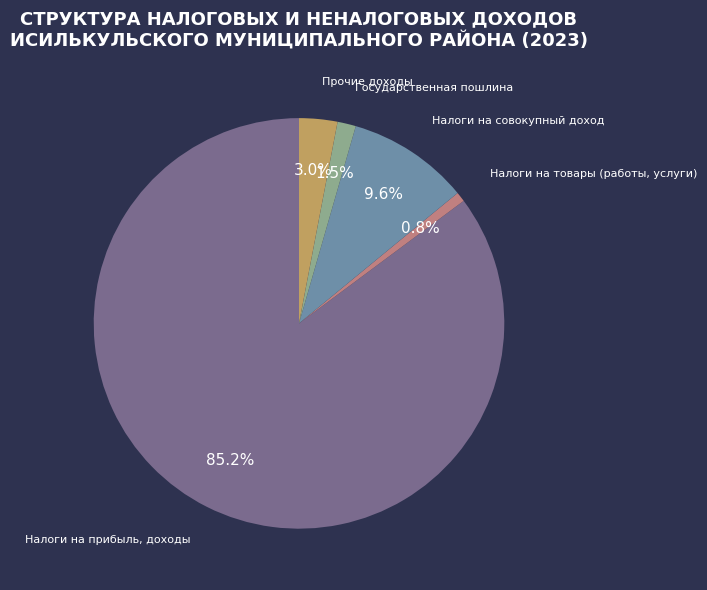

Approximately how many times larger is the value at Прочие доходы compared to Налоги на товары (работы, услуги)?

3.9